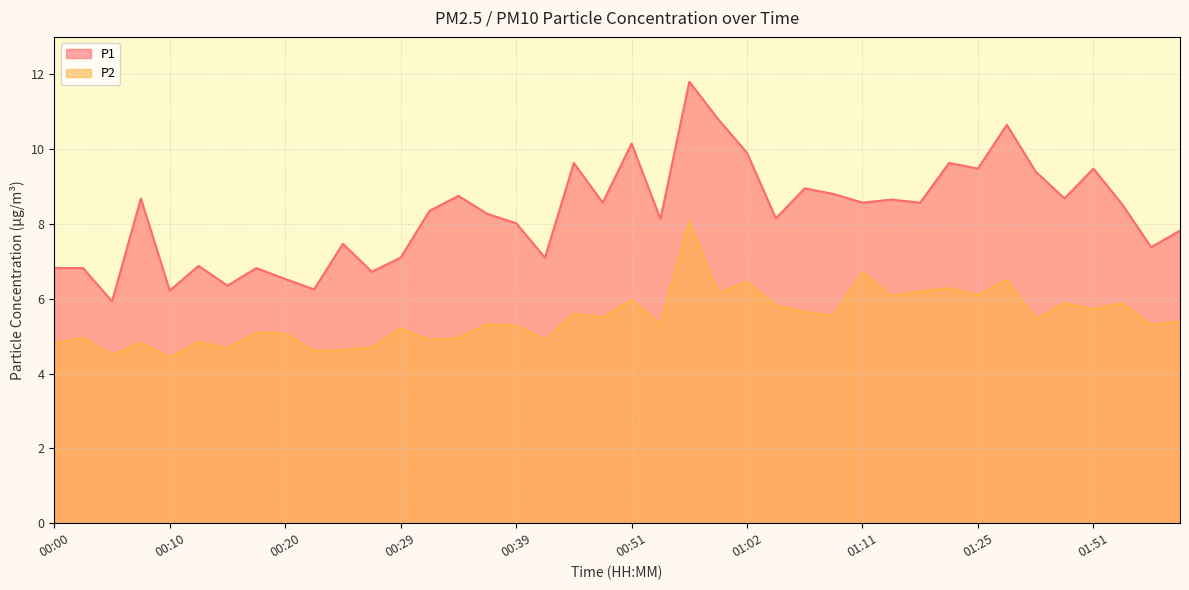

True or false: P2 and P1 intersect in this chart.

False